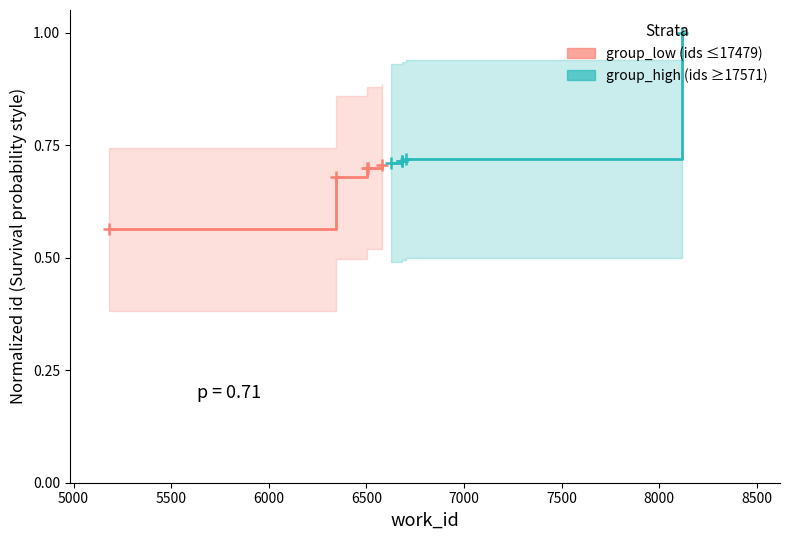

Which series contains the highest Y value?

group_high